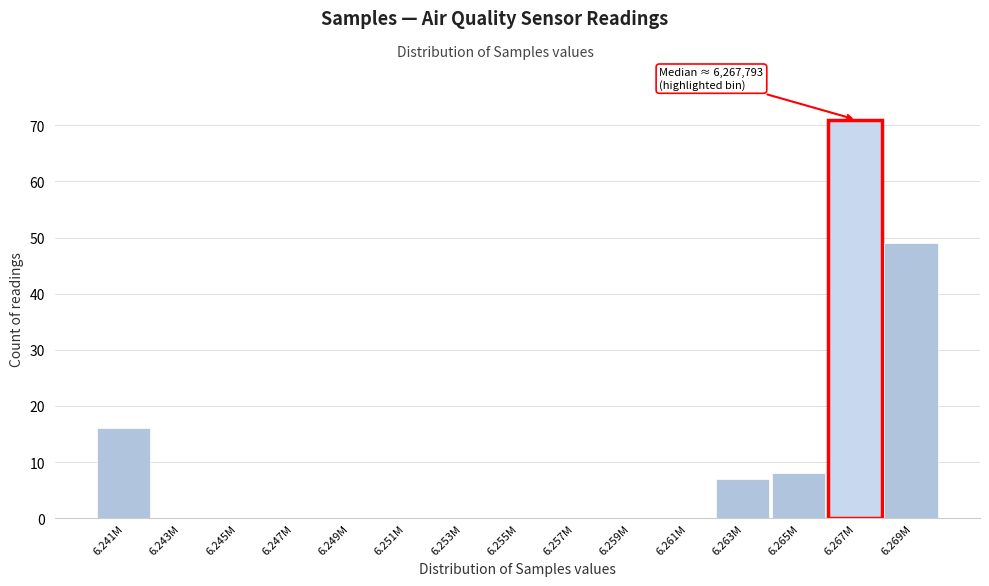

Reading left to right, what are all the values shown in this chart?

6.241M=16	6.243M=0	6.245M=0	6.247M=0	6.249M=0	6.251M=0	6.253M=0	6.255M=0	6.257M=0	6.259M=0	6.261M=0	6.263M=7	6.265M=8	6.267M=71	6.269M=49